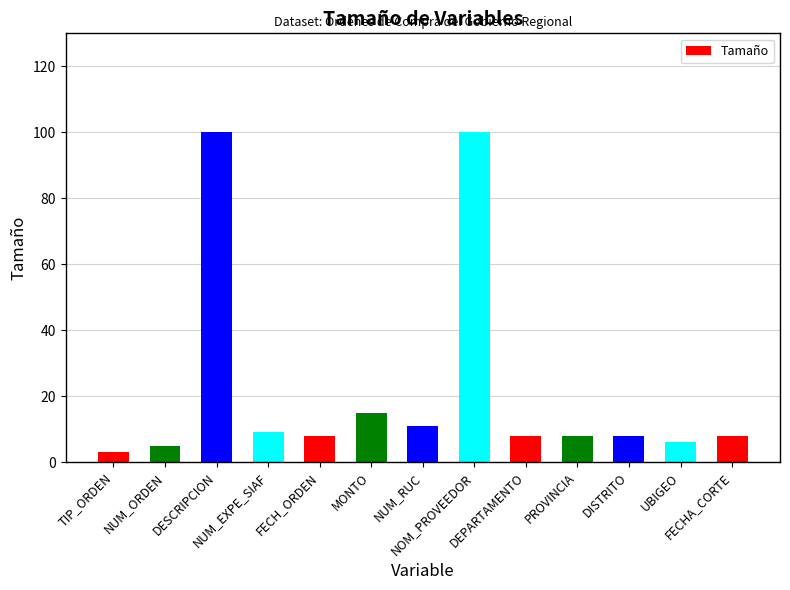

What is the sum of all values?

289